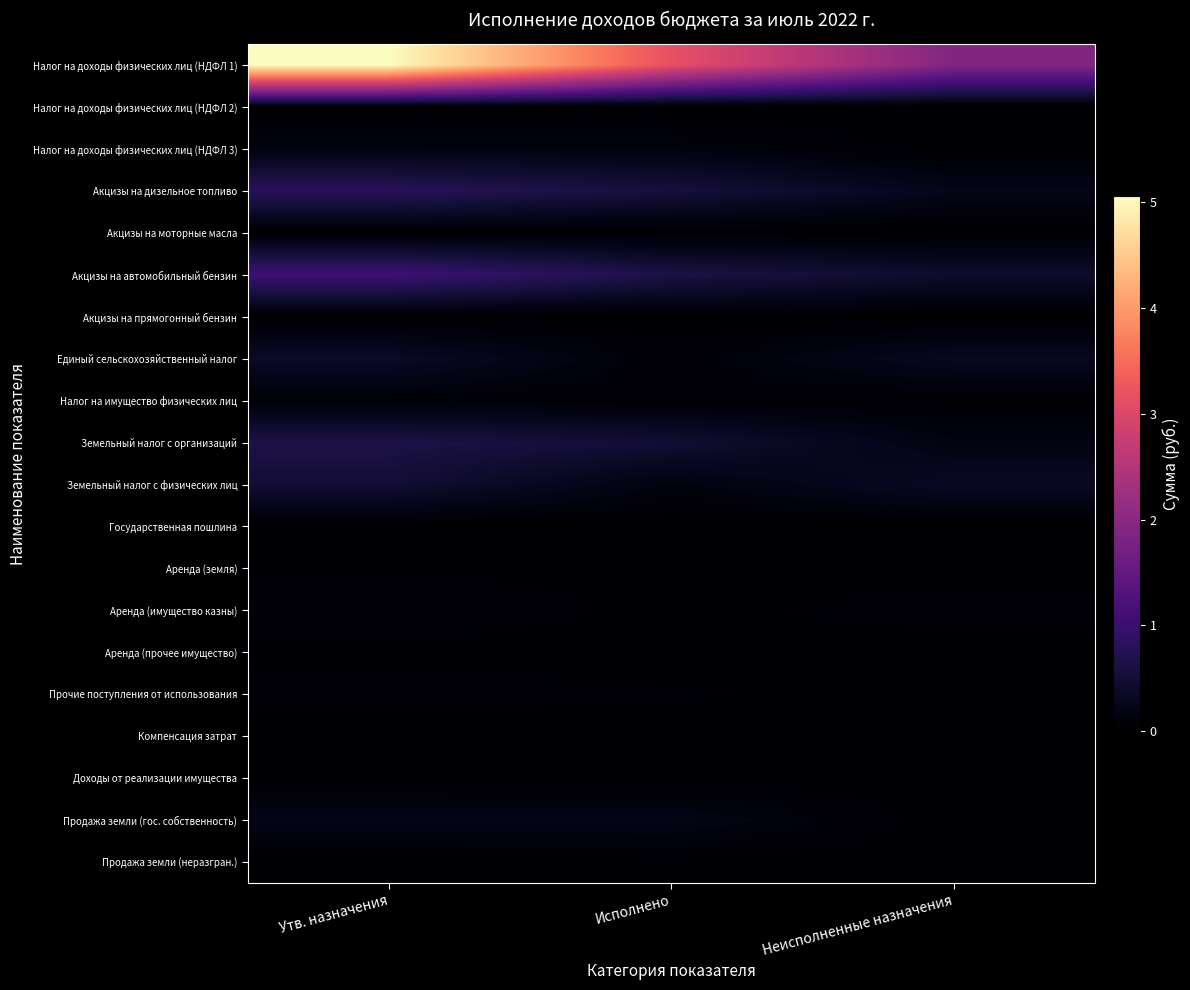

What is the difference between the highest and lowest values at Исполнено?

3164830.5